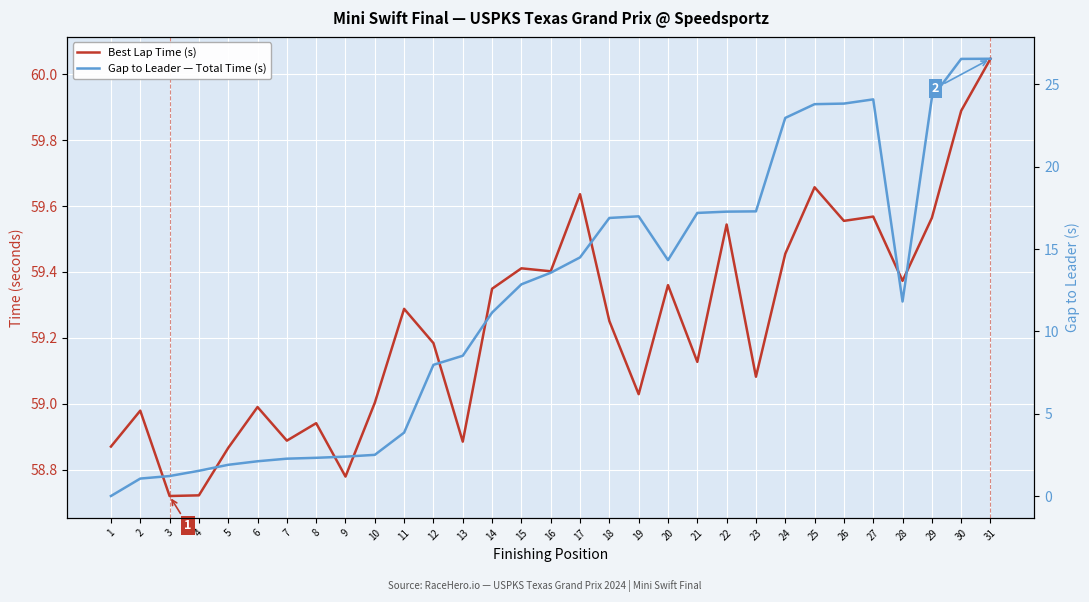

Which has a higher value, 4 or 26?

26